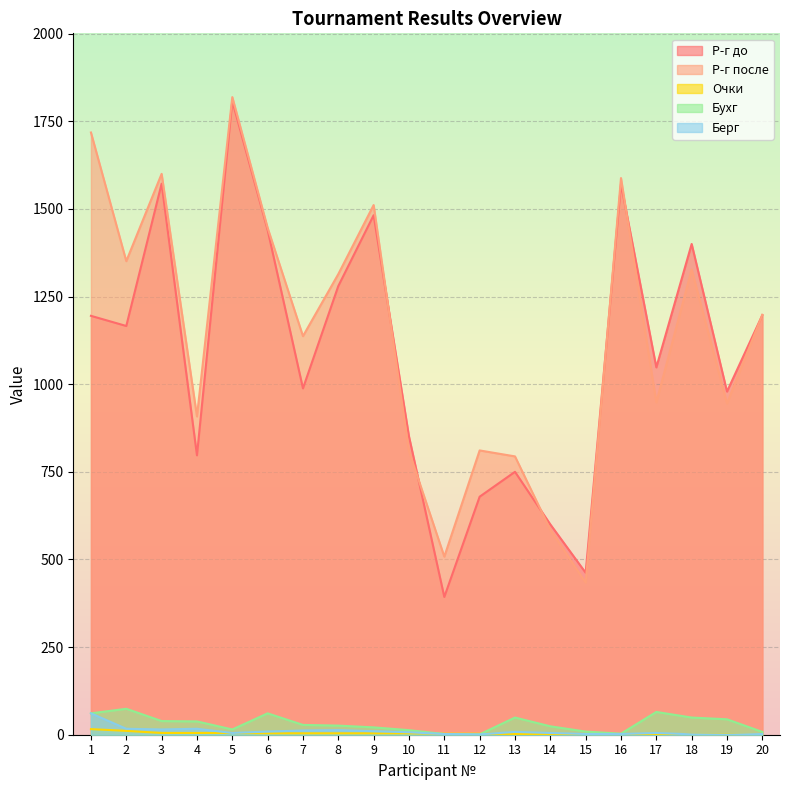

What is the average value of the Бухг series?

32